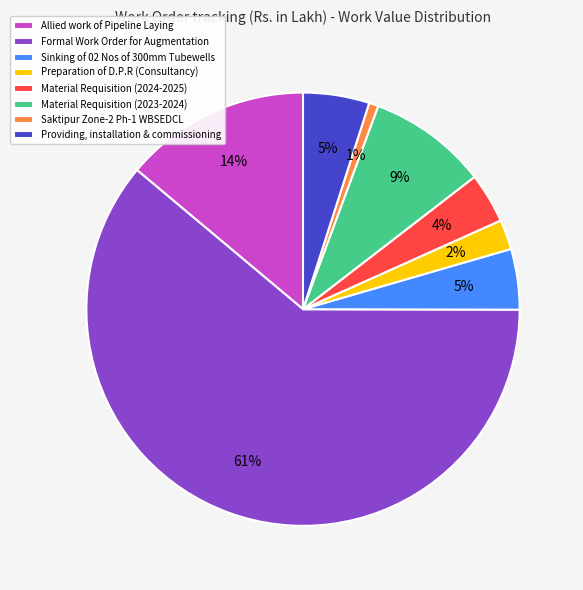

To the nearest percent, what is the difference between the Material Requisition (2024-2025) and Material Requisition (2023-2024) slice percentages?

5%